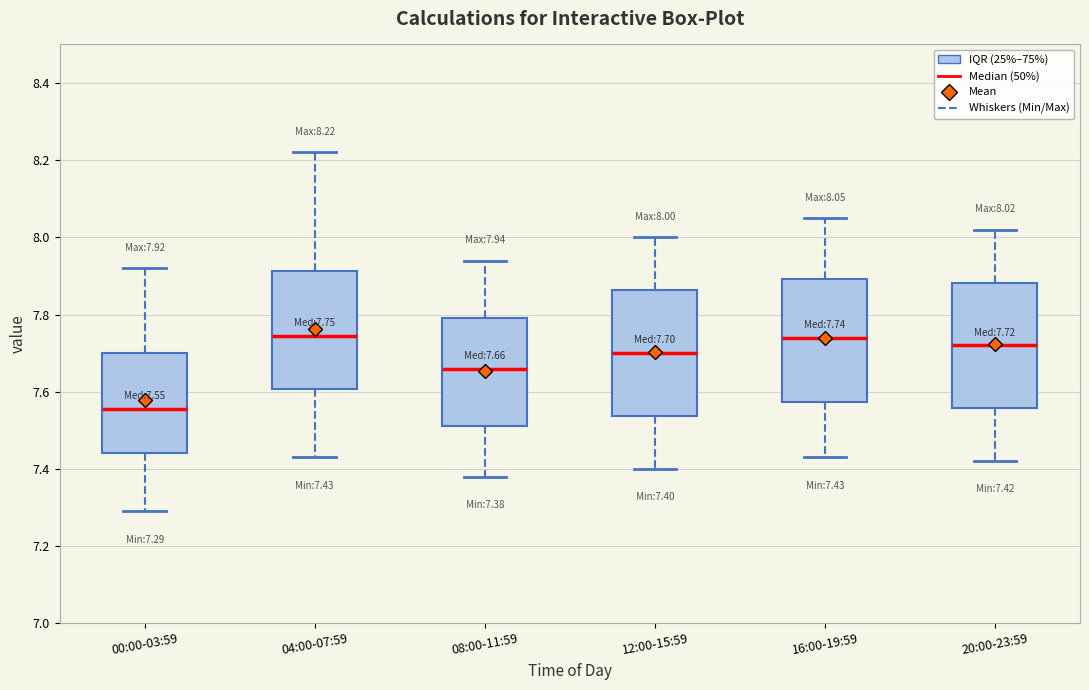

Which box has the lowest median line?

00:00-03:59